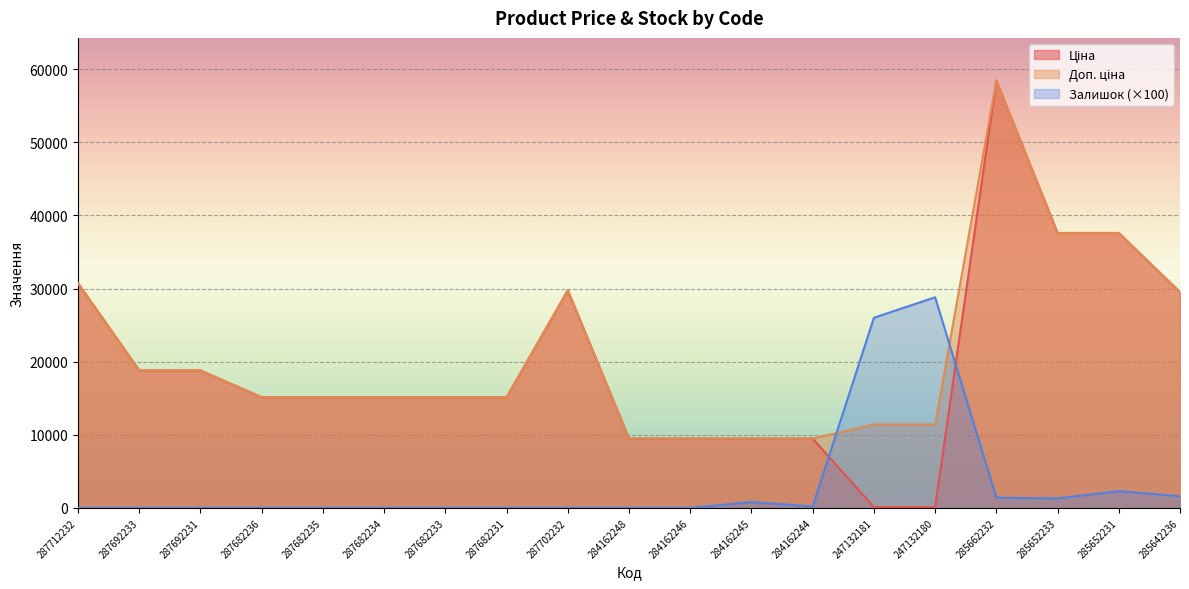

How many intersections are there between Залишок and Ціна?

2